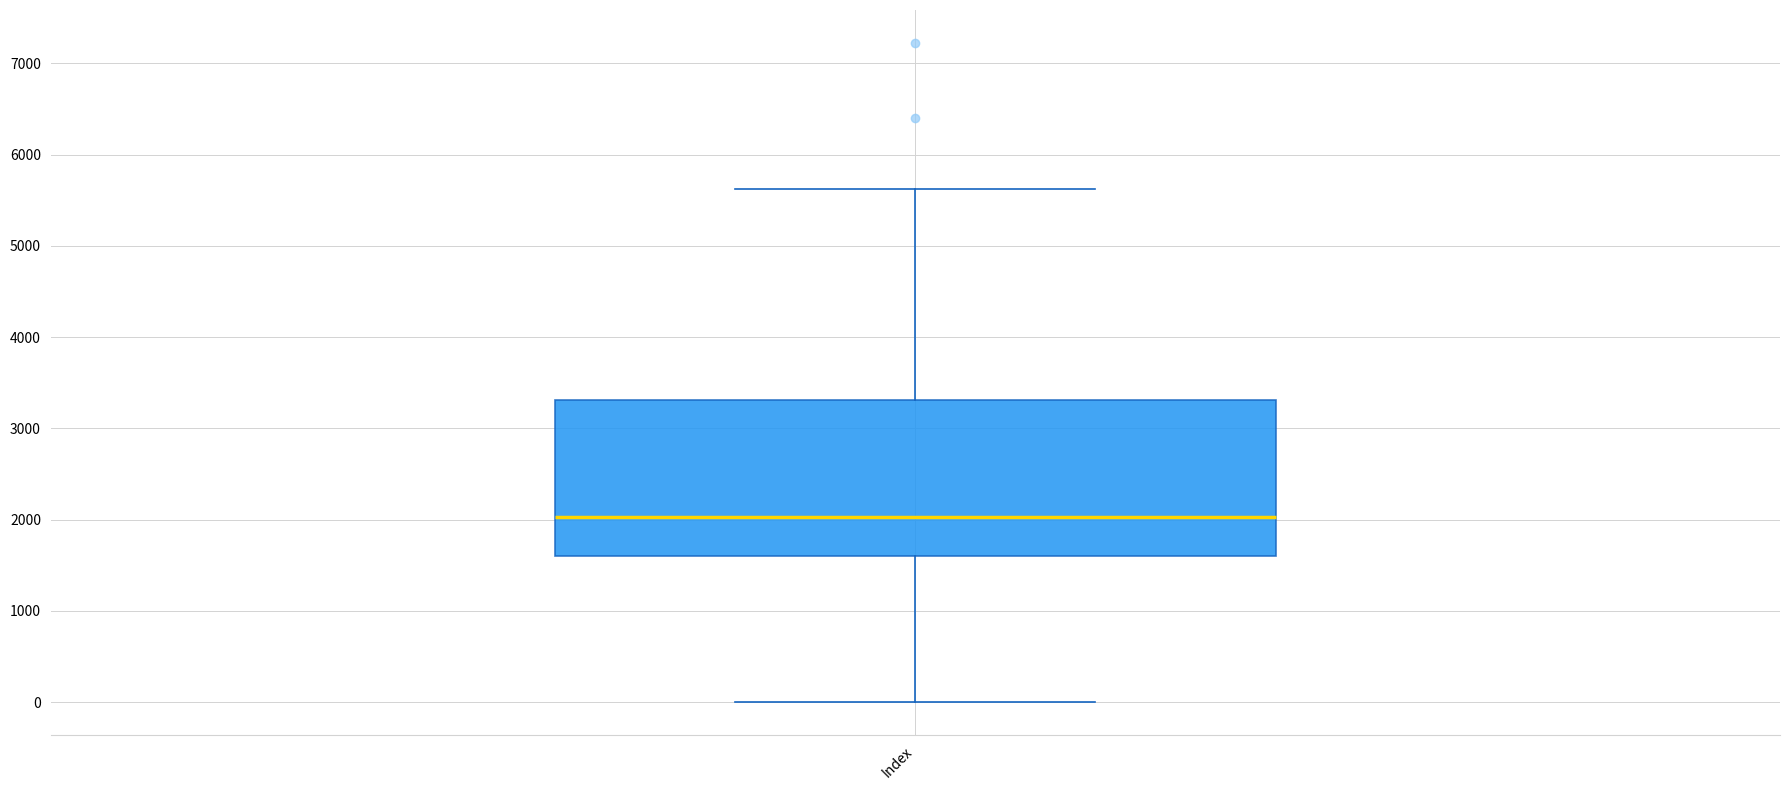

Transcribe this box plot: give where the median line is, the range the box spans, and where the two whiskers end, as read against the y-axis. The values are not printed on the chart, so give them approximately, as read against the axis.

median 2000, box 1600 to 3300, whiskers 0 to 5600